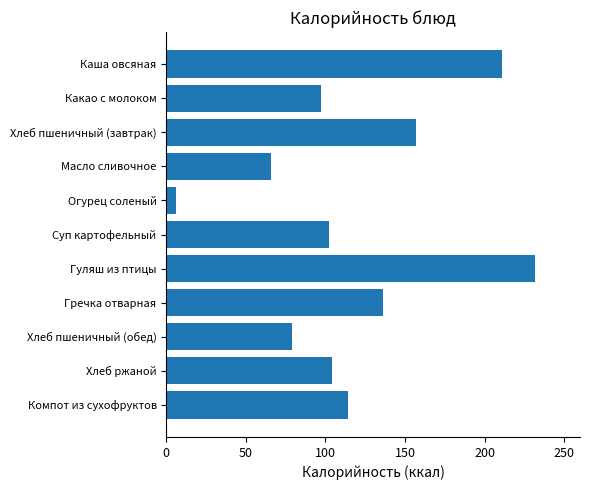

True or false: the data shows 46 at Хлеб ржаной.

False